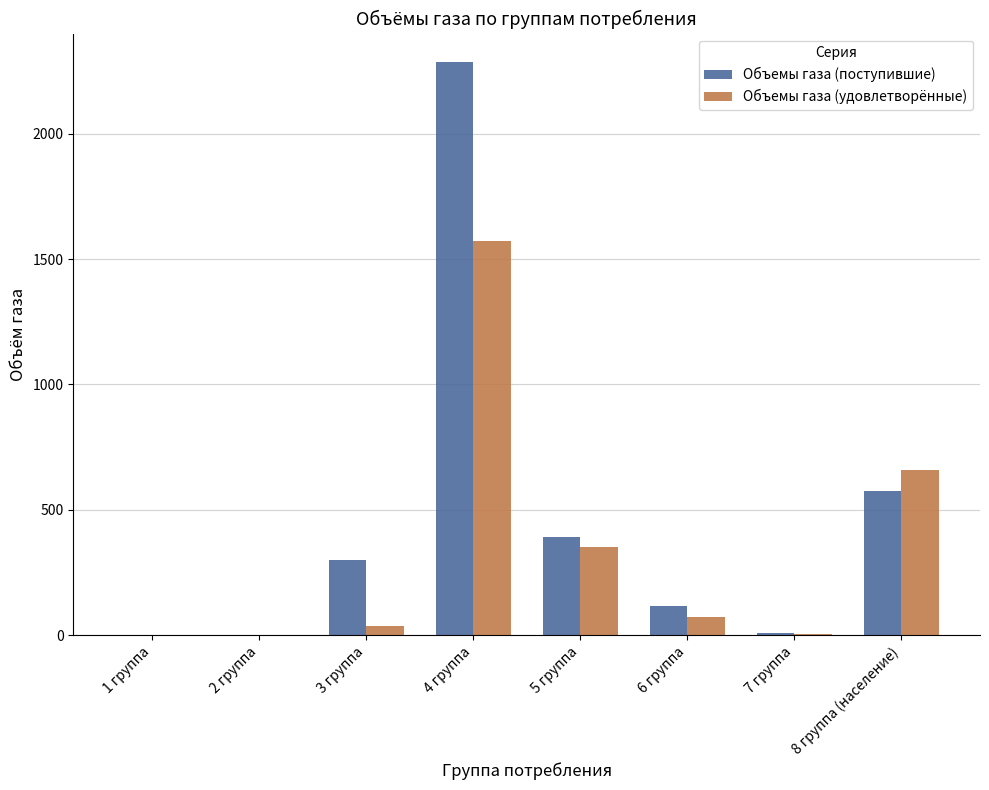

Where is Объемы газа (поступившие) nearest to the value 1142?

8 группа (население)